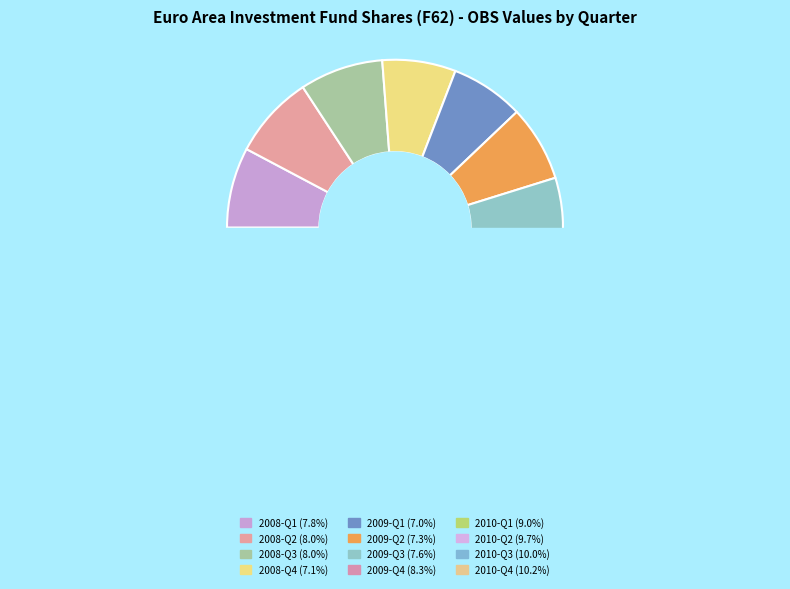

Rank the categories by value from lowest to highest.

2009-Q1, 2008-Q4, 2009-Q2, 2009-Q3, 2008-Q1, 2008-Q2, 2008-Q3, 2009-Q4, 2010-Q1, 2010-Q2, 2010-Q3, 2010-Q4